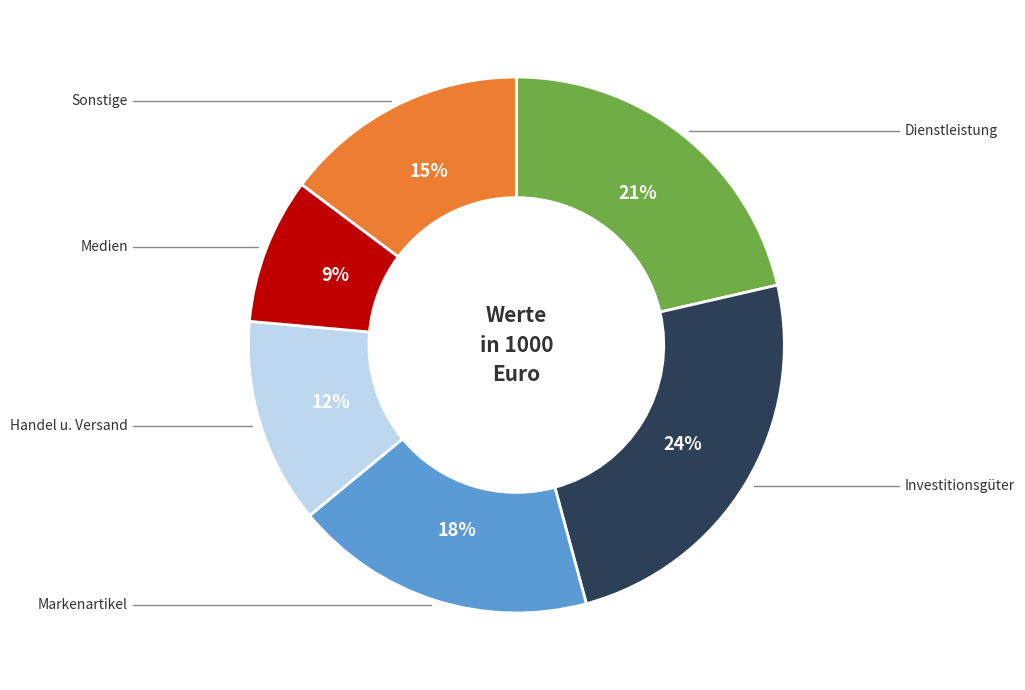

Is there a majority slice in this chart?

No